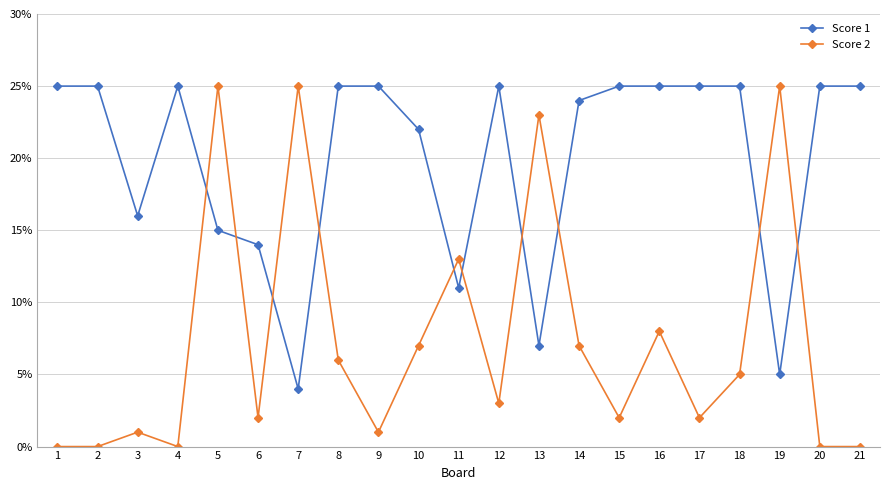

What is the sum of the Score 1 values at 14 and 13?

31